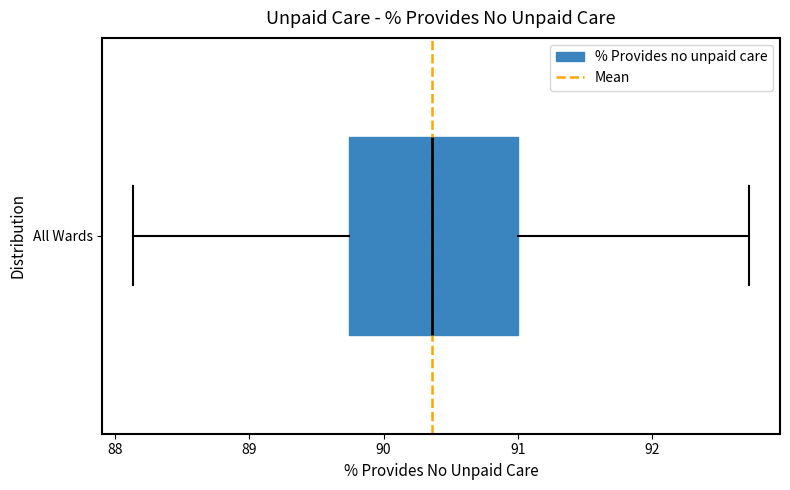

Transcribe this box plot: give where the median line is, the range the box spans, and where the two whiskers end, as read against the x-axis. The values are not printed on the chart, so give them approximately, as read against the axis.

median 90.4, box 89.7 to 91.0, whiskers 88.1 to 92.7